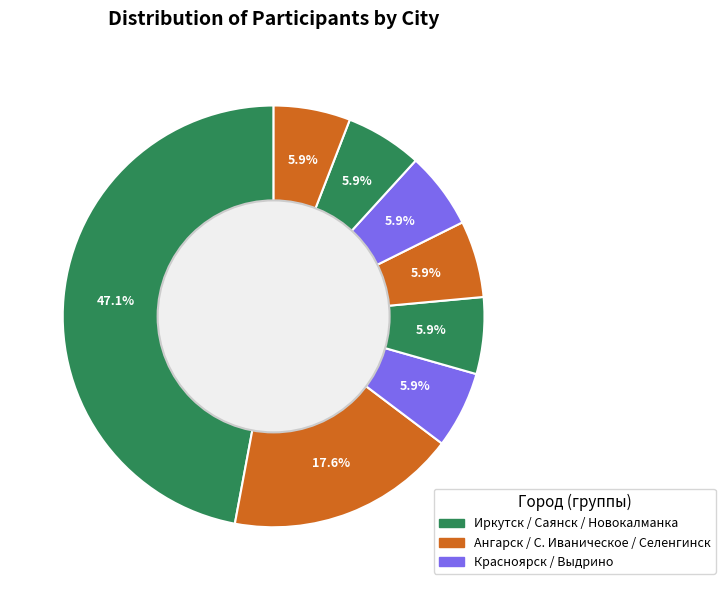

How many segments does this pie chart have?

8